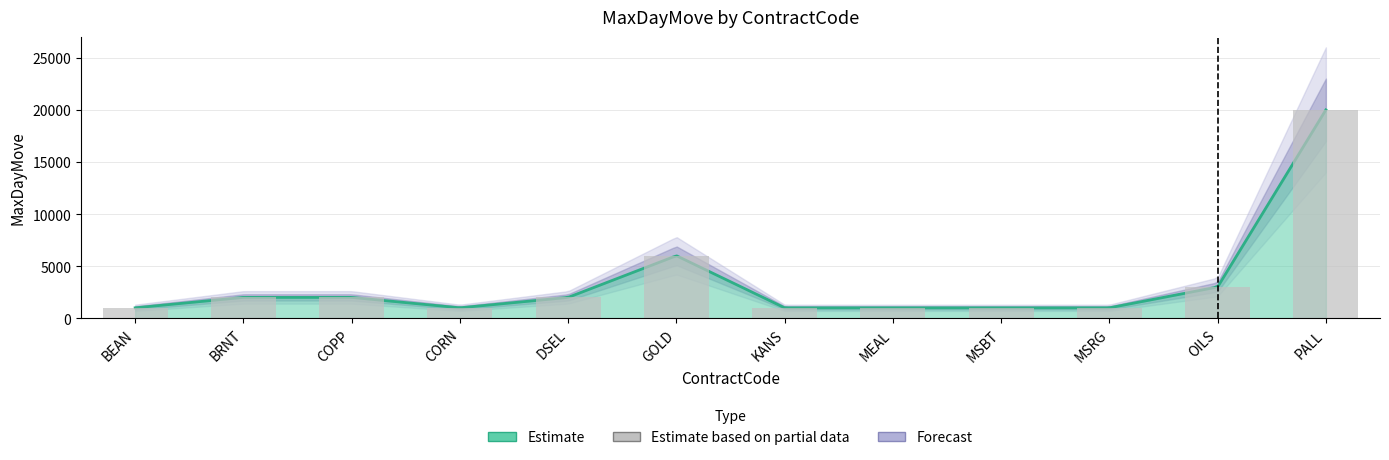

Rank the categories by value from highest to lowest.

PALL, GOLD, OILS, BRNT, COPP, DSEL, BEAN, CORN, KANS, MEAL, MSBT, MSRG